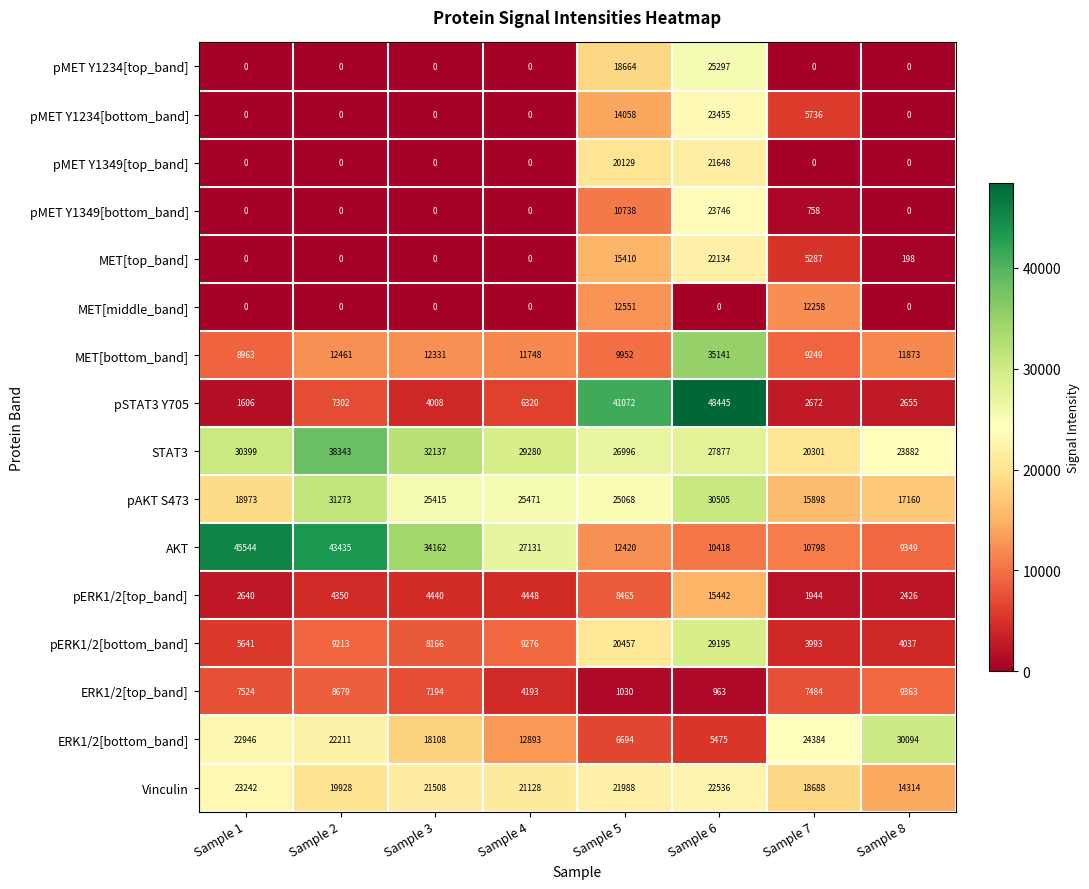

The MET[middle_band] series shows 0 at Sample 2. True or false?

True